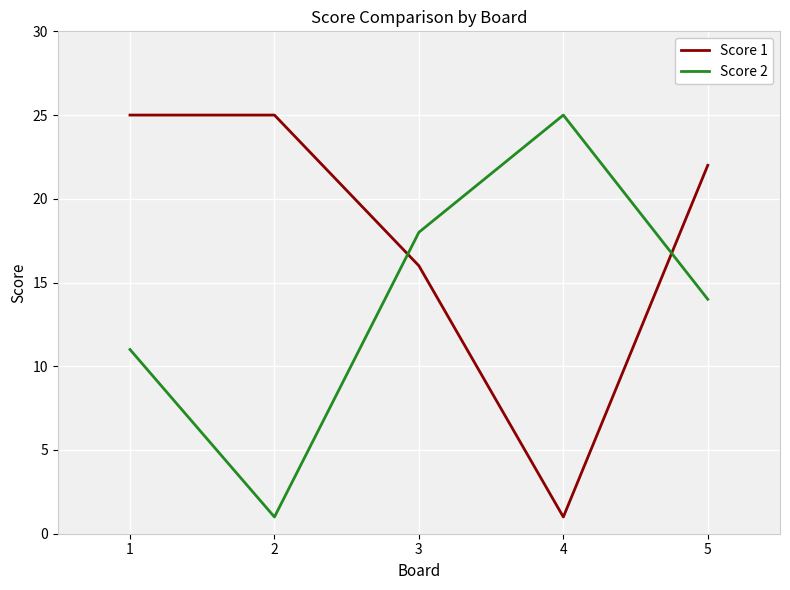

What is the minimum value for Score 2?

1